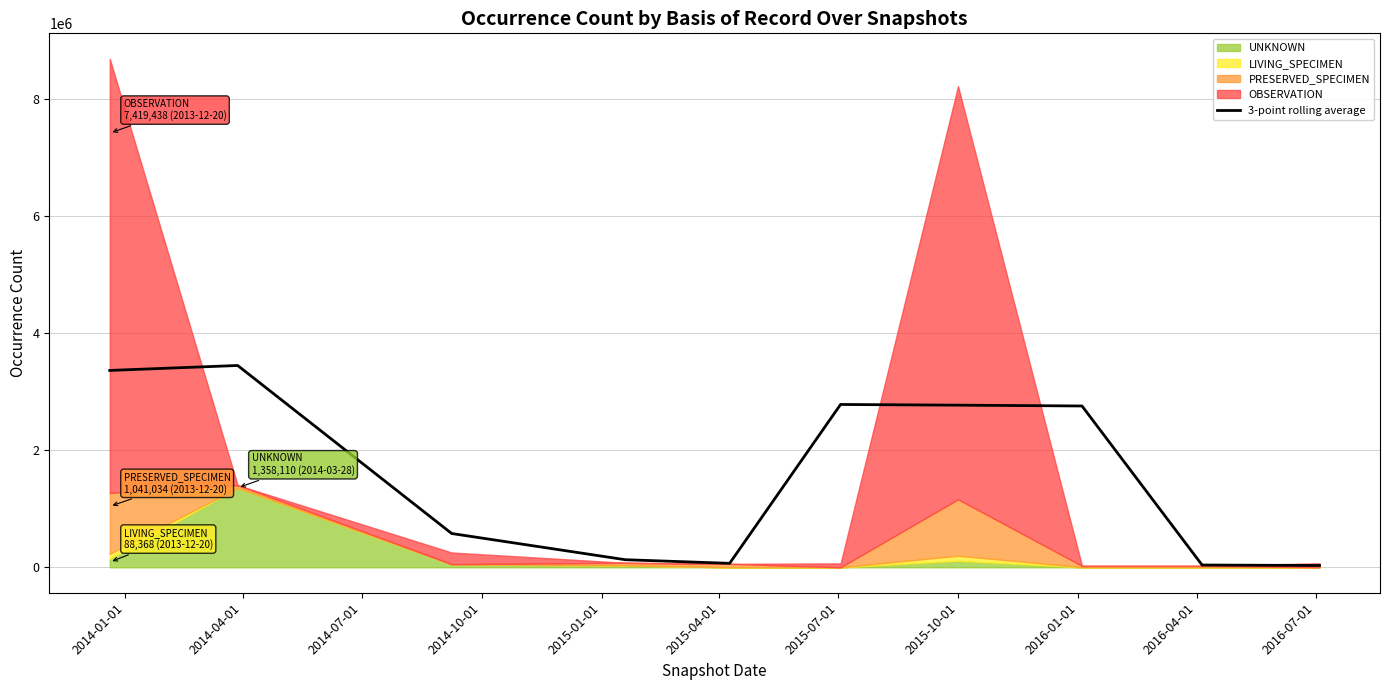

What is the minimum value shown in the chart?

31176.7